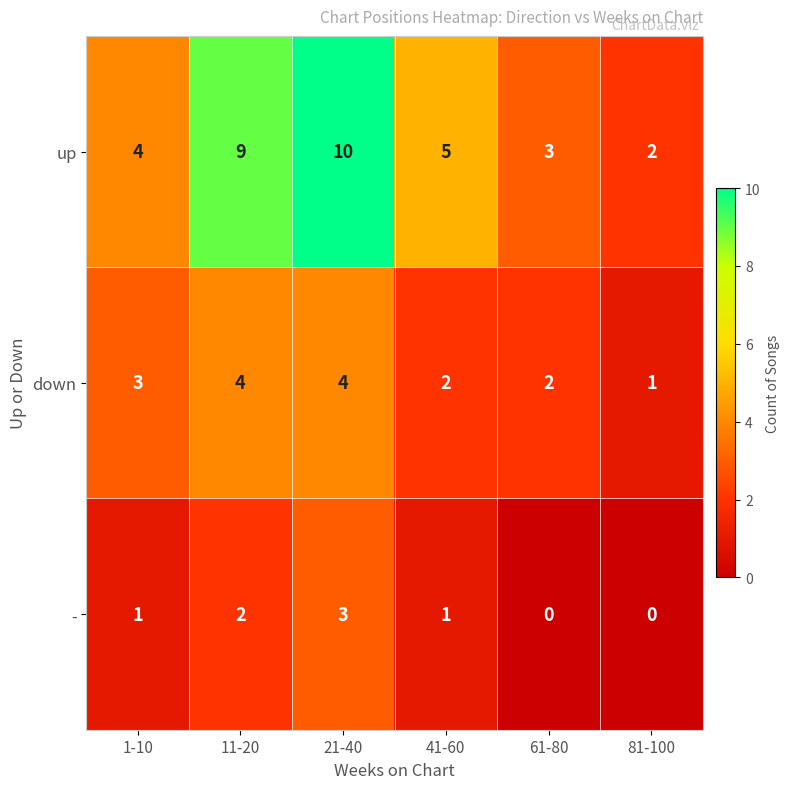

The up series shows 16 at 21-40. True or false?

False